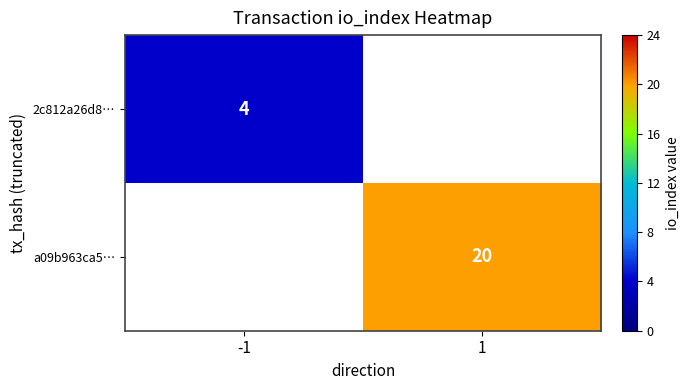

Is it true that 2c812a26d8… equals 4 at -1?

True